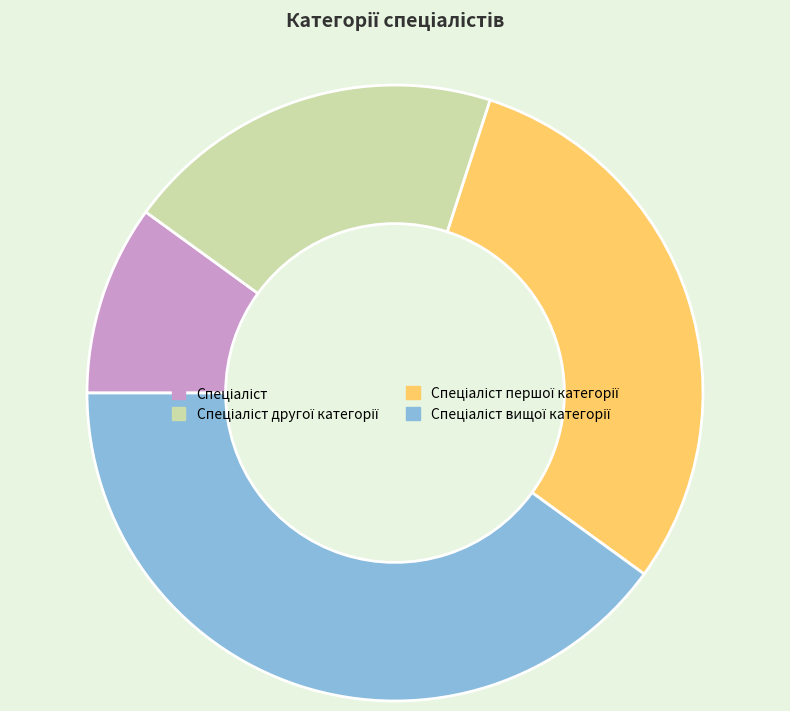

Does any single category account for the majority?

No